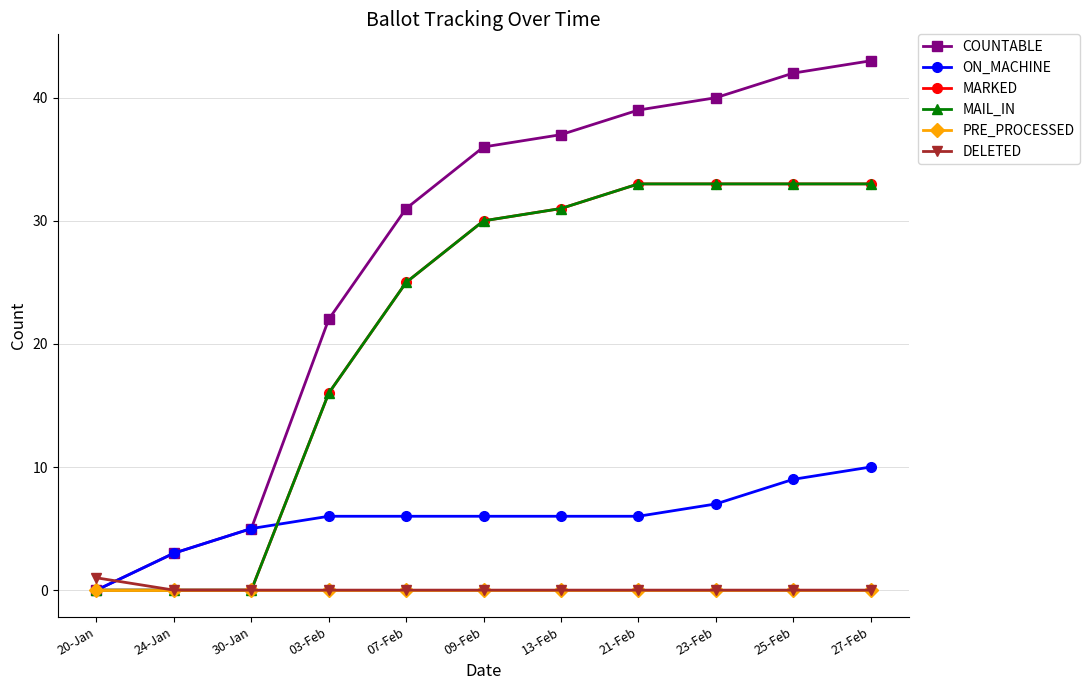

Is this an area chart (filled region under the line)?

No